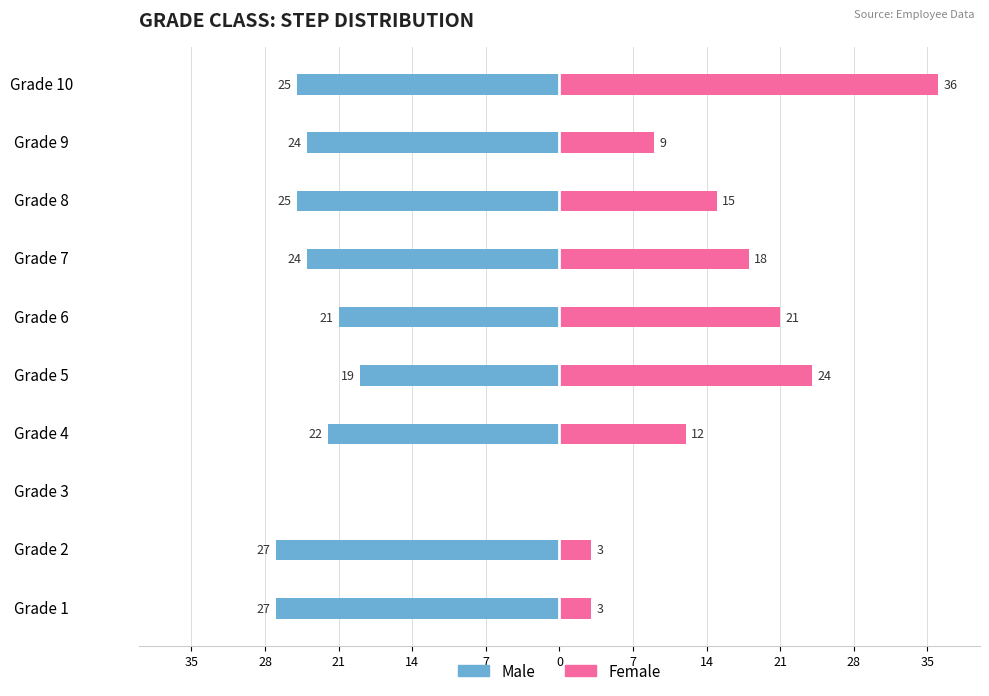

Between Grade 9 and Grade 1, which is larger?

Grade 9